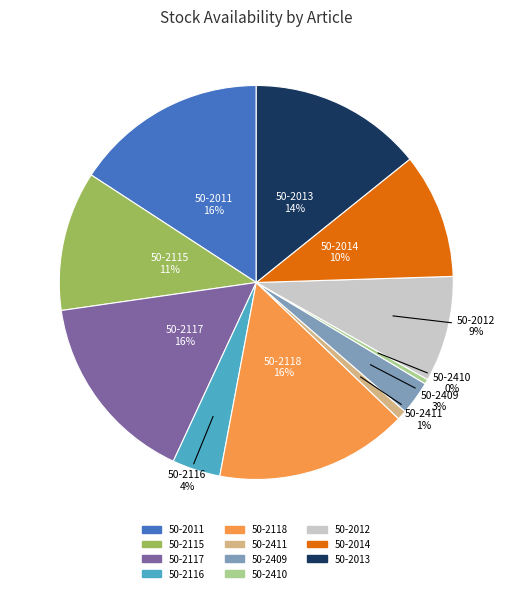

Is the sum of 50-2014 and 50-2409 greater than half?

No